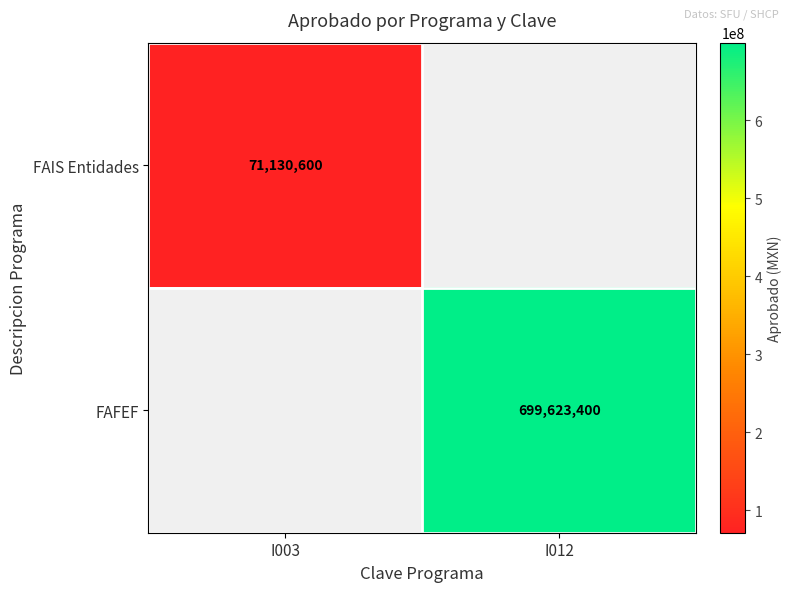

At how many categories does at least one series exceed 459694361?

1